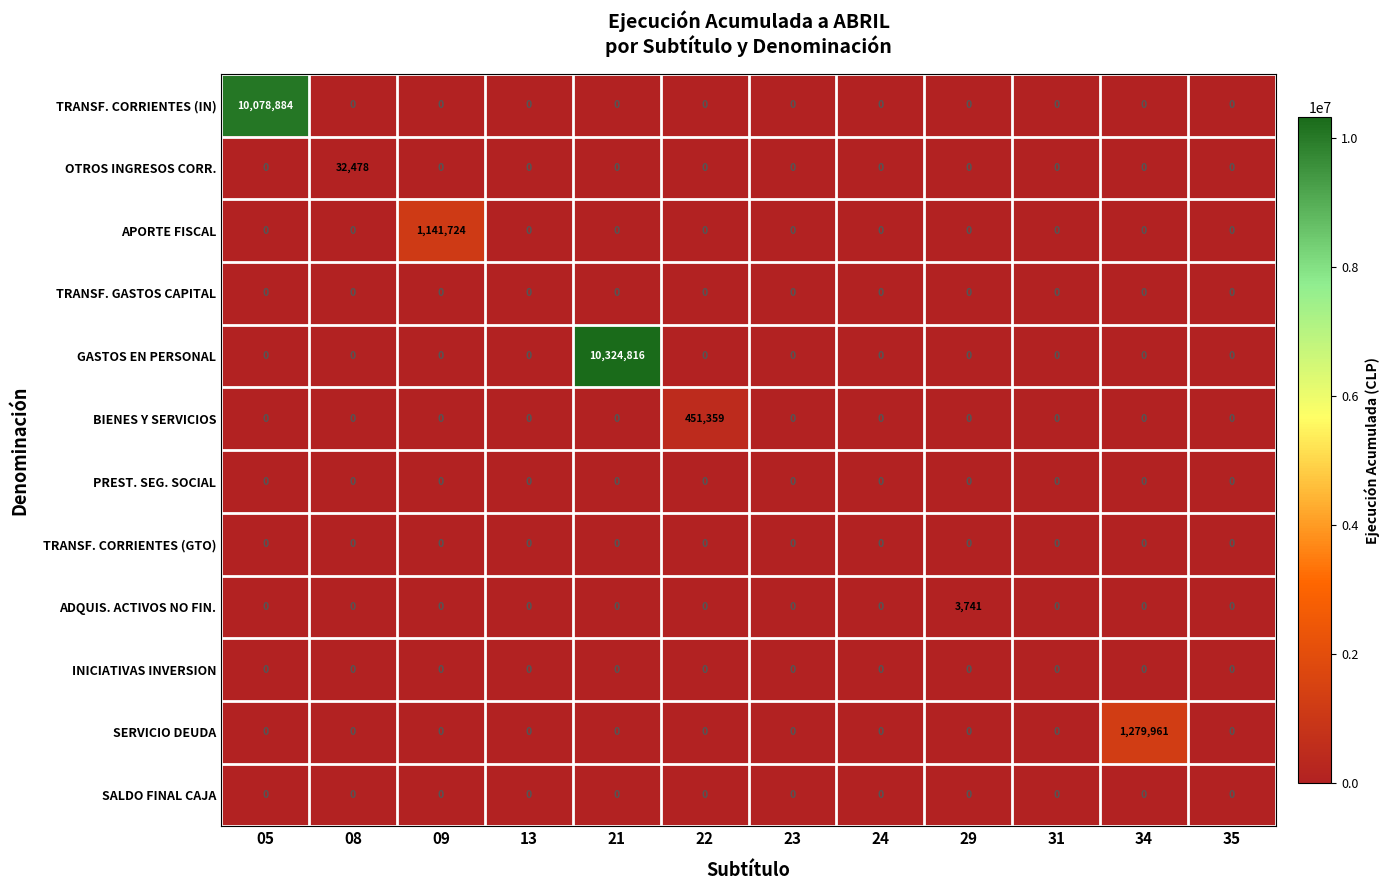

What is the difference between the highest and lowest values at 22?

451359